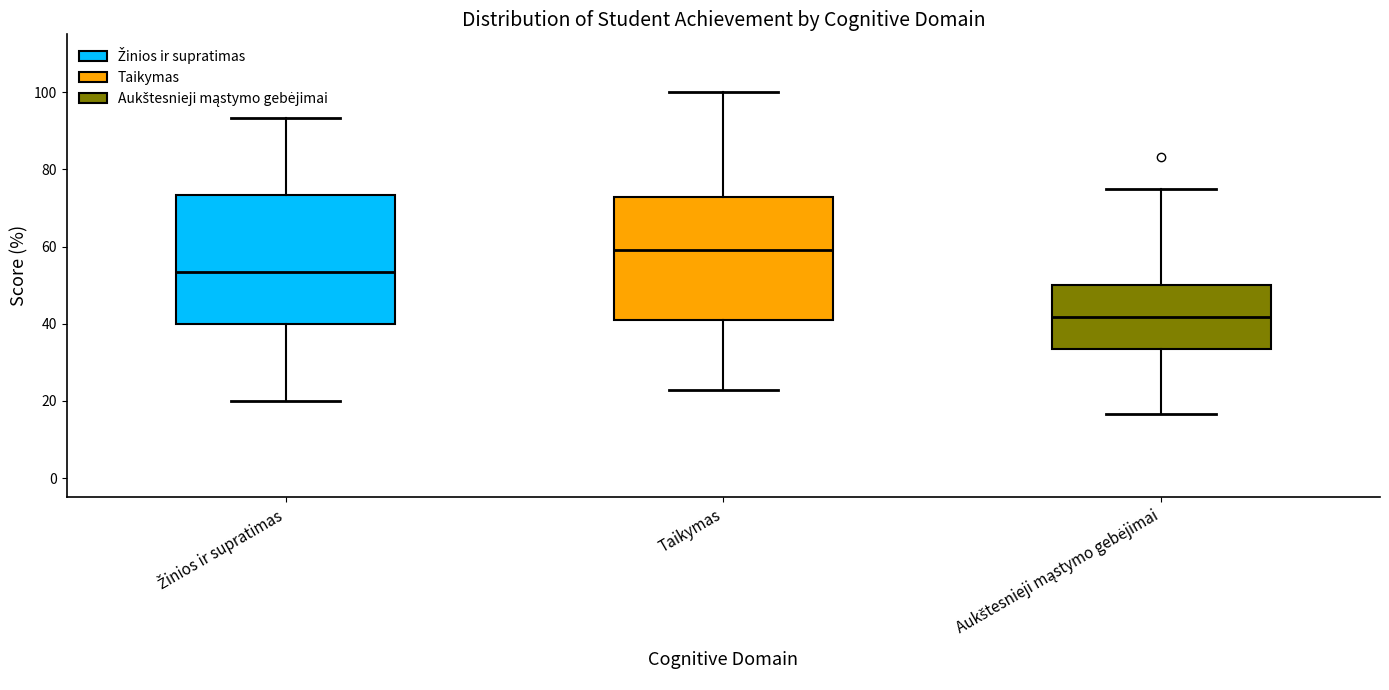

Where is the lower edge of the box for Žinios ir supratimas on the y-axis? The values are not printed on the chart, so give them approximately, as read against the axis.

40